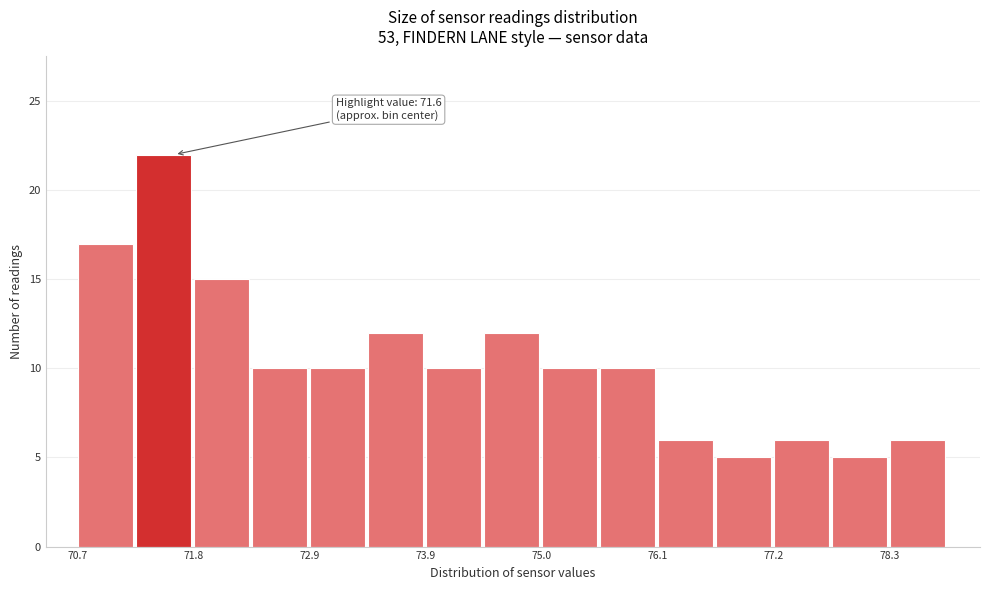

Around what value on the x-axis is the tallest bar? Give the approximate position of its centre, as read against the axis.

71.4